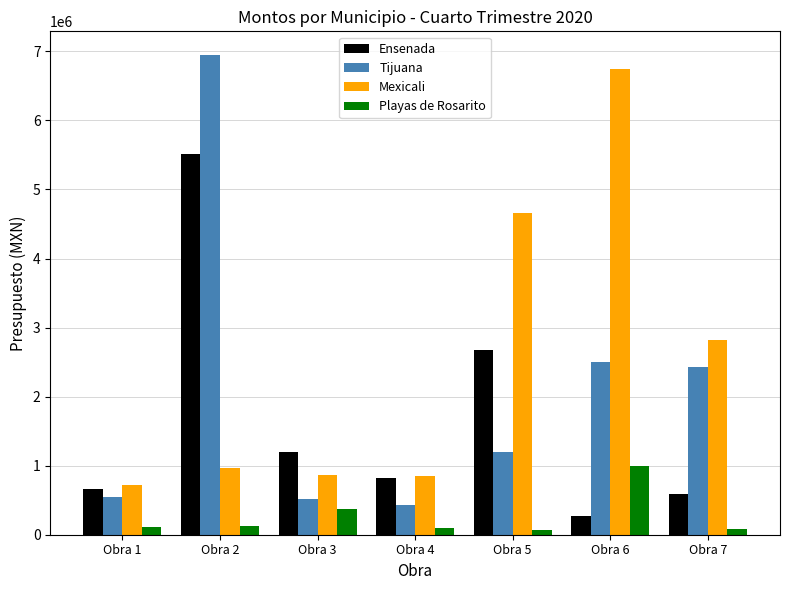

At how many categories does at least one series exceed 3043355?

3